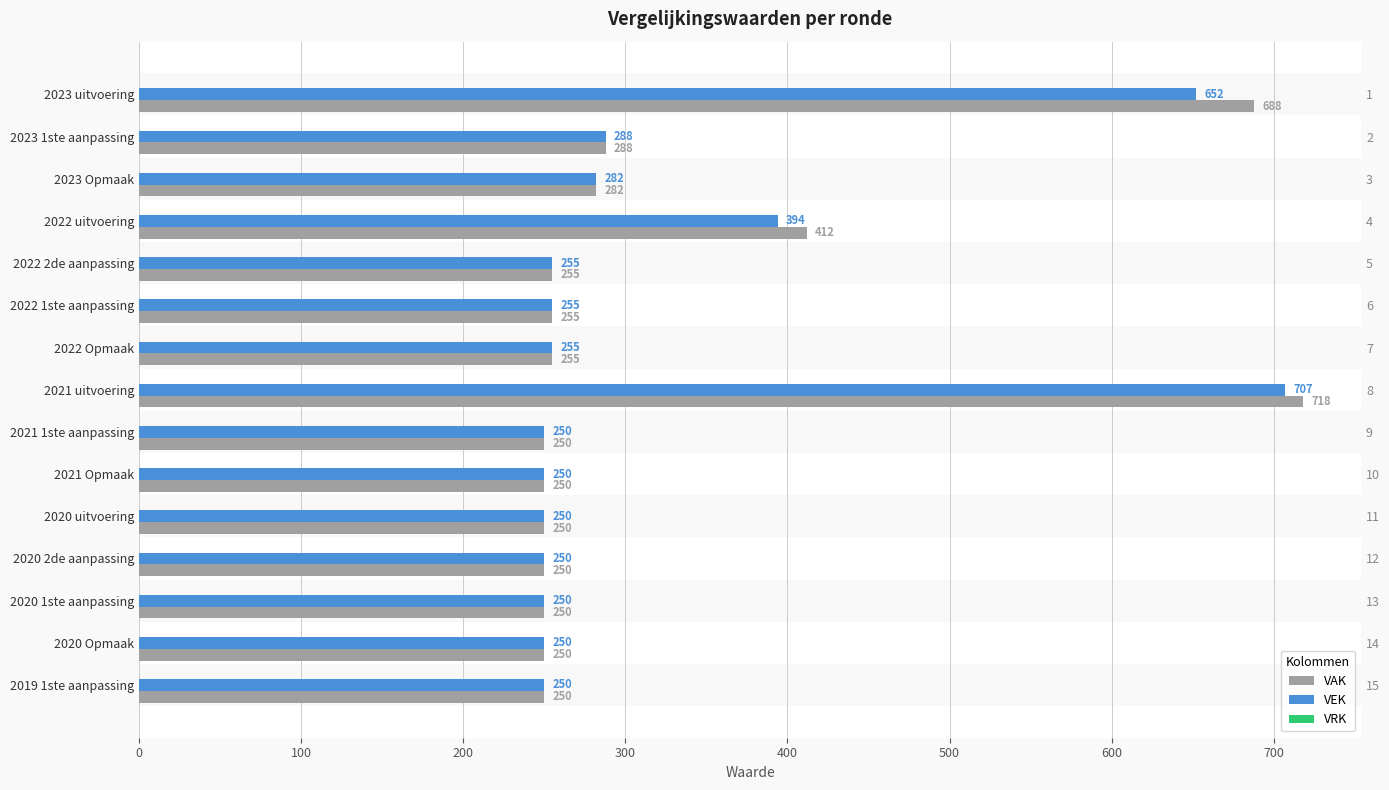

True or false: VAK has a value of 250.0 at 2021 Opmaak.

True